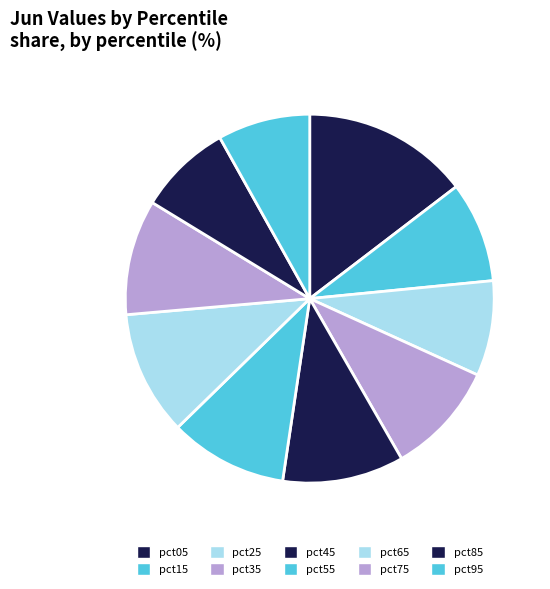

How many slices are in this pie chart?

10